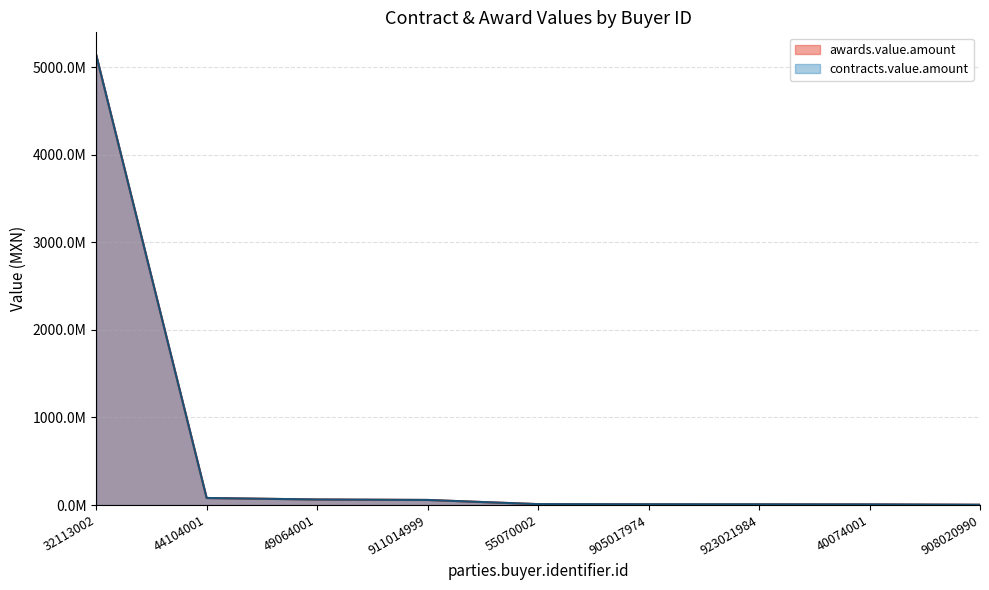

How many lines are shown in the chart?

2